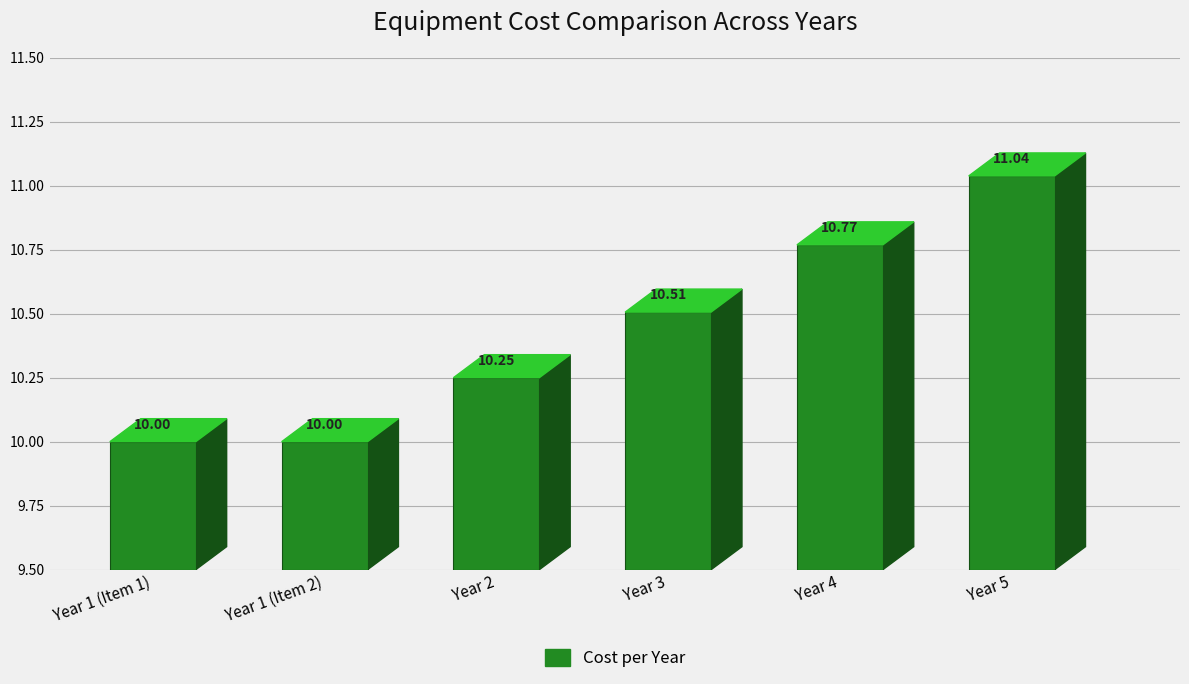

What position from the right is Year 3?

3